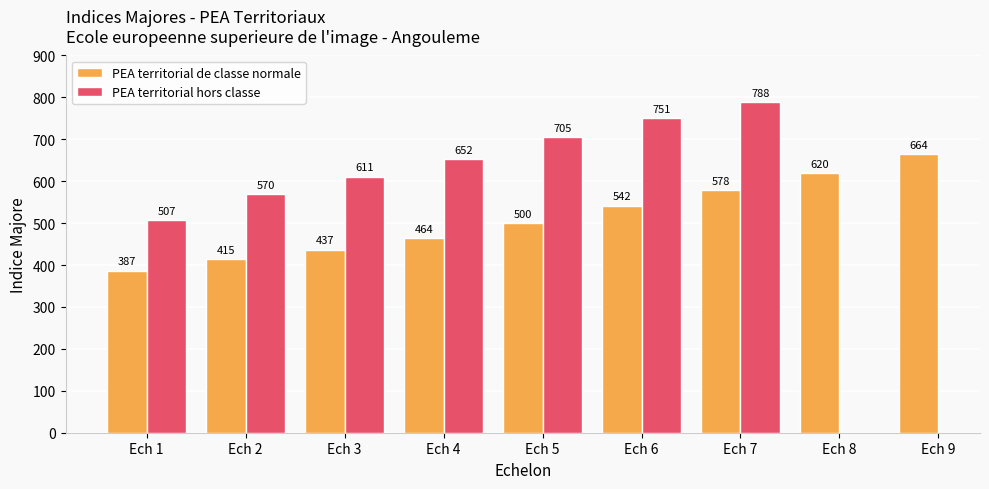

What is the difference between the second highest and minimum values in the PEA territorial de classe normale series?

233